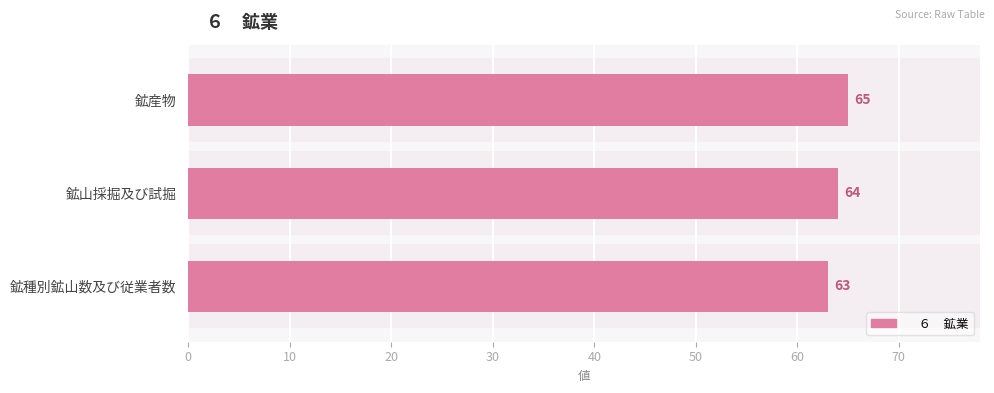

At which category does the chart reach its peak across all series?

鉱産物